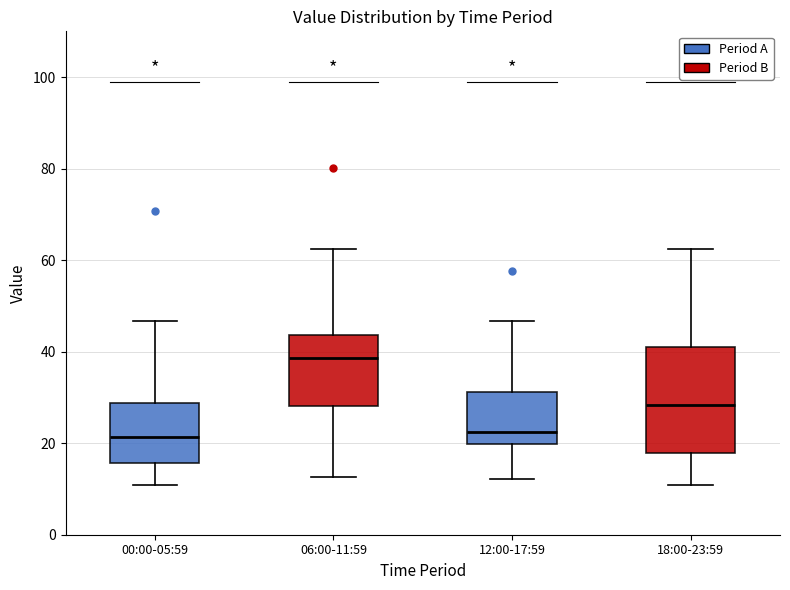

Which box's median line is the highest?

06:00-11:59